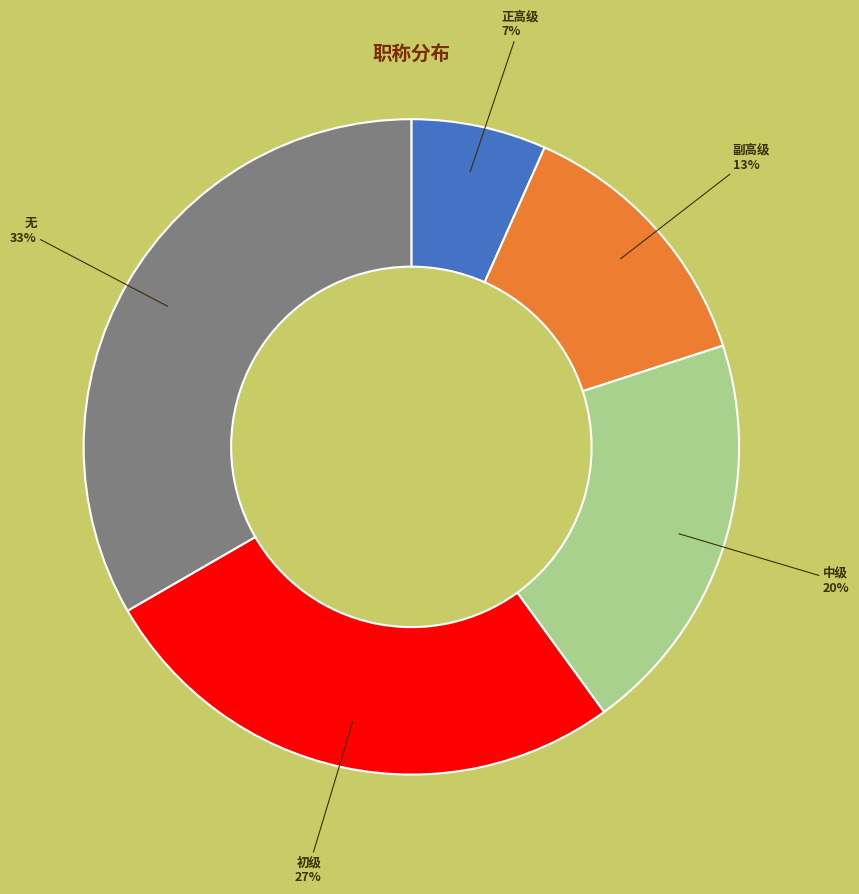

Is it true that 副高级 is 13% of the pie?

True